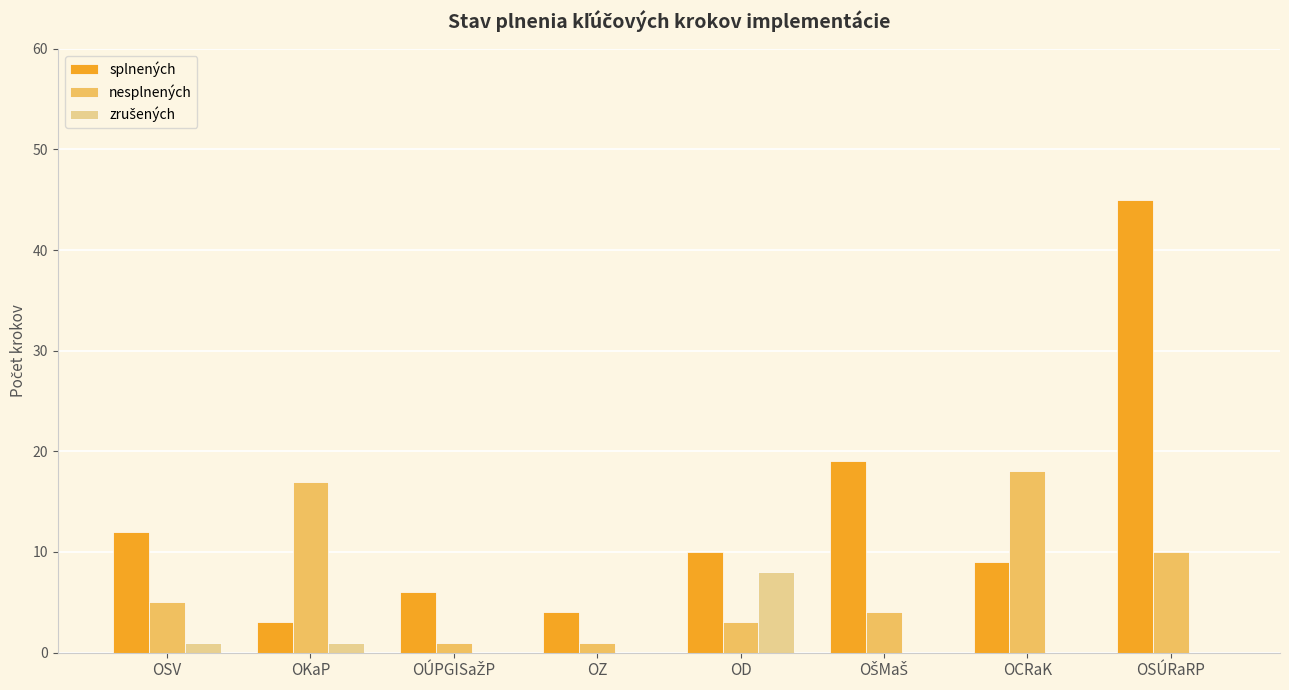

Read the splnených value at OSÚRaRP.

45